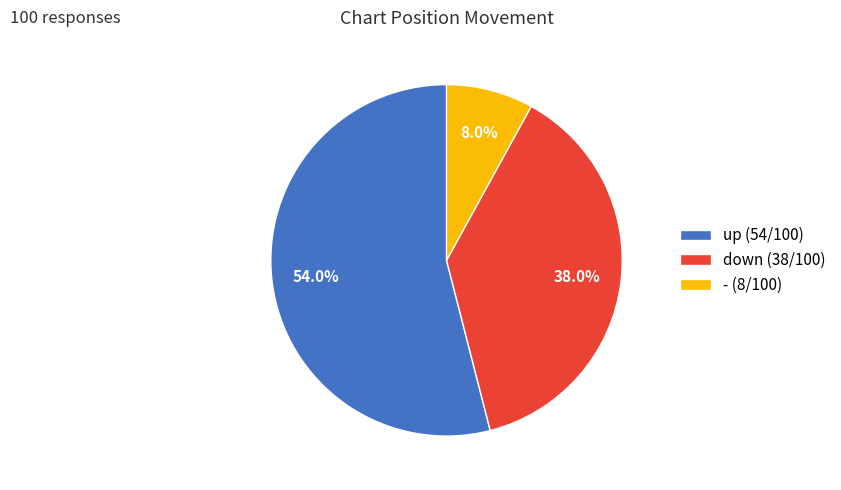

How many segments does this pie chart have?

3